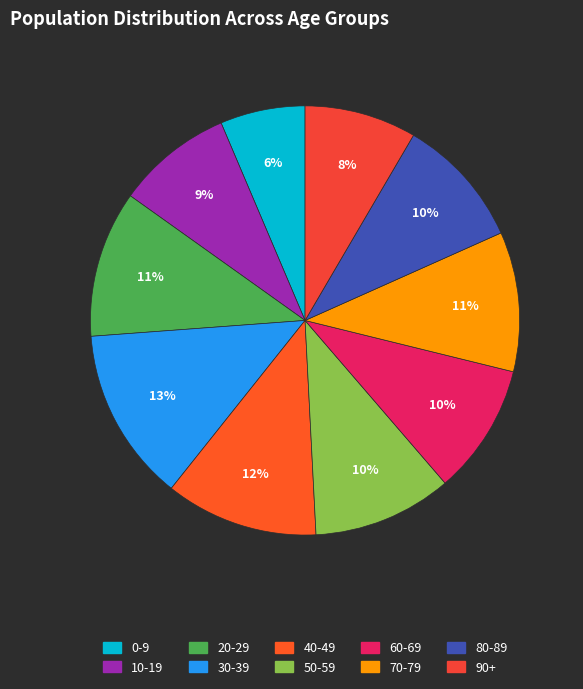

Approximately how many times larger is the value at 20-29 compared to 0-9?

1.7